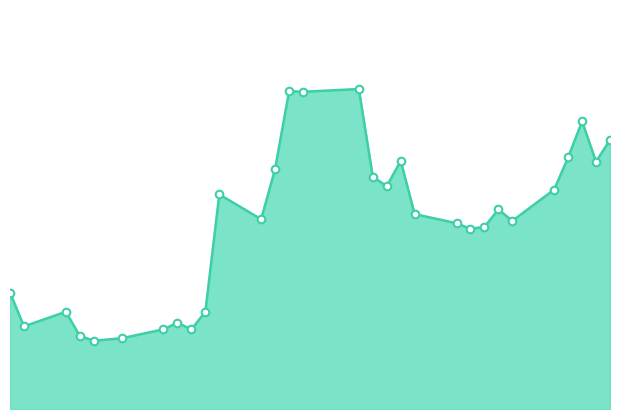

Does the chart have visible grid lines?

No